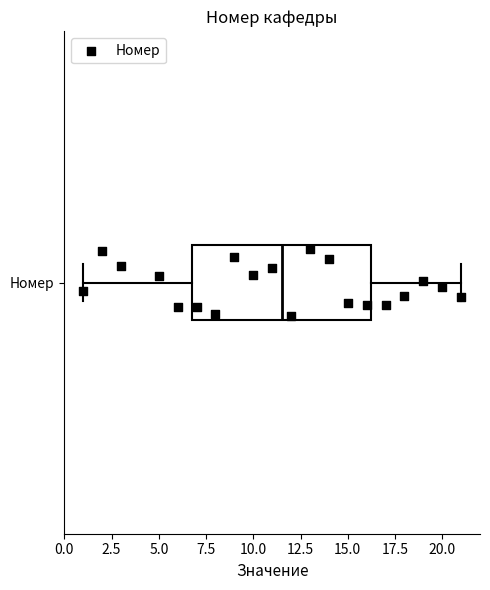

Where does the left whisker of the box for Номер end on the x-axis? The values are not printed on the chart, so give them approximately, as read against the axis.

1.0